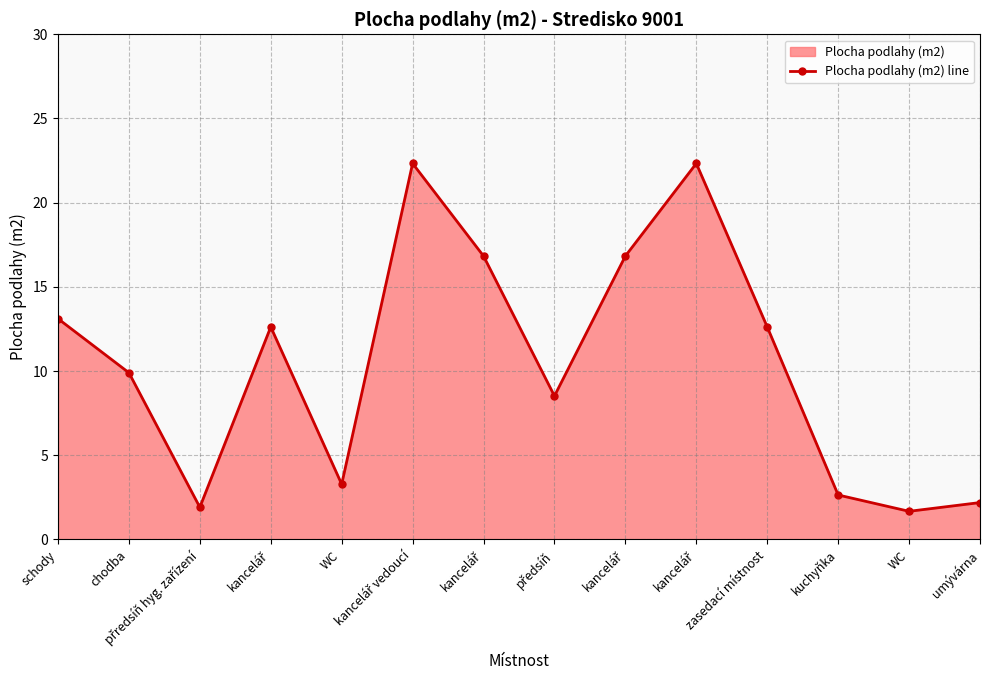

Reading left to right, list all the values displayed in this chart.

13.1	9.9	1.9	12.6	3.3	22.3	16.8	8.5	16.8	22.3	12.6	2.6	1.7	2.2